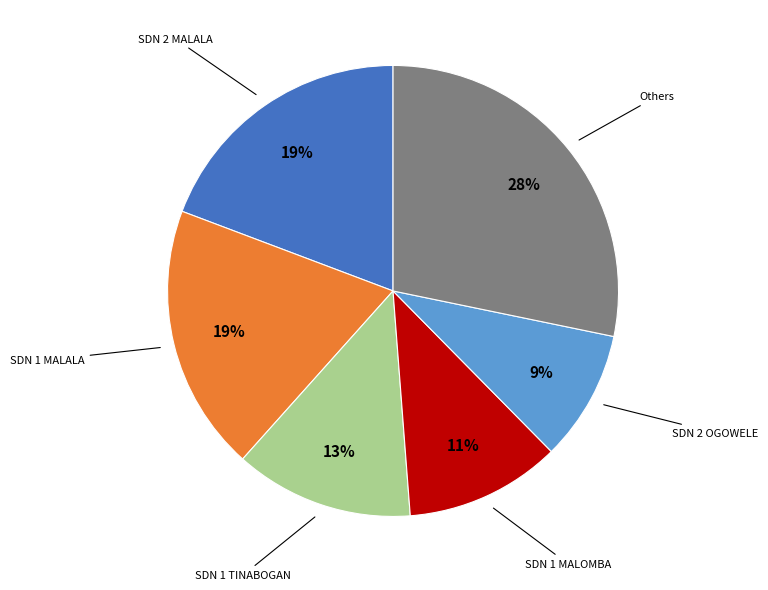

How many slices are in this pie chart?

6